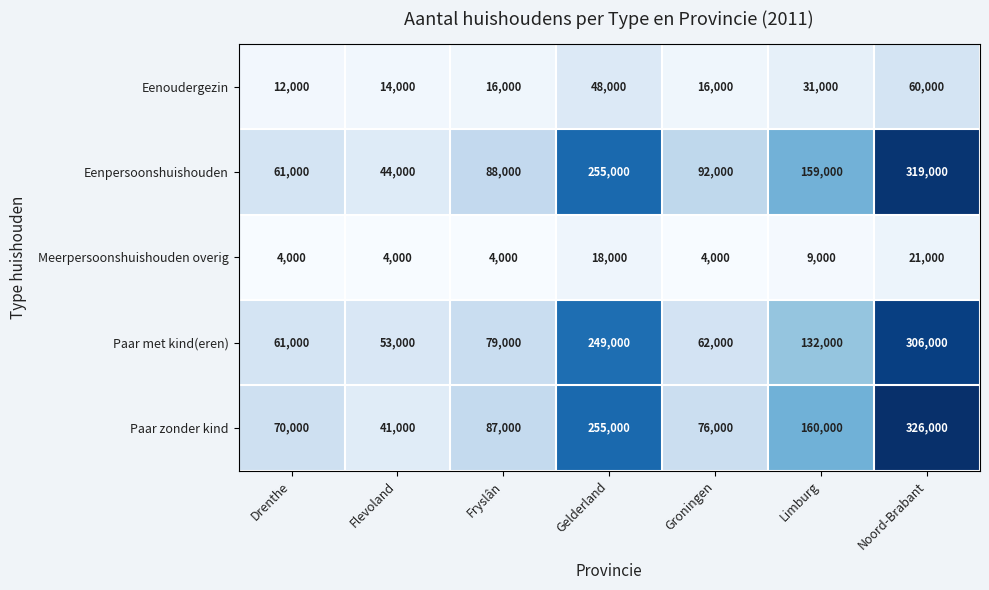

Which series has the widest spread of values?

Paar zonder kind